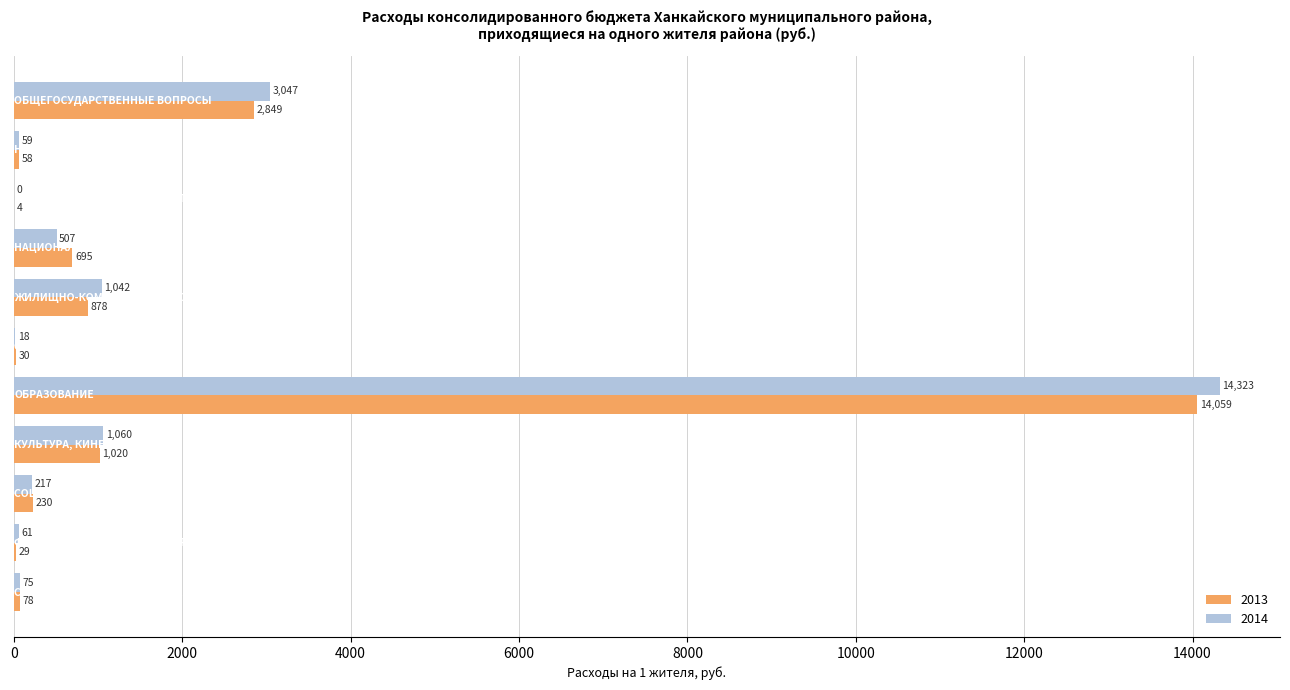

What is the highest value of the 2013 series?

14058.6